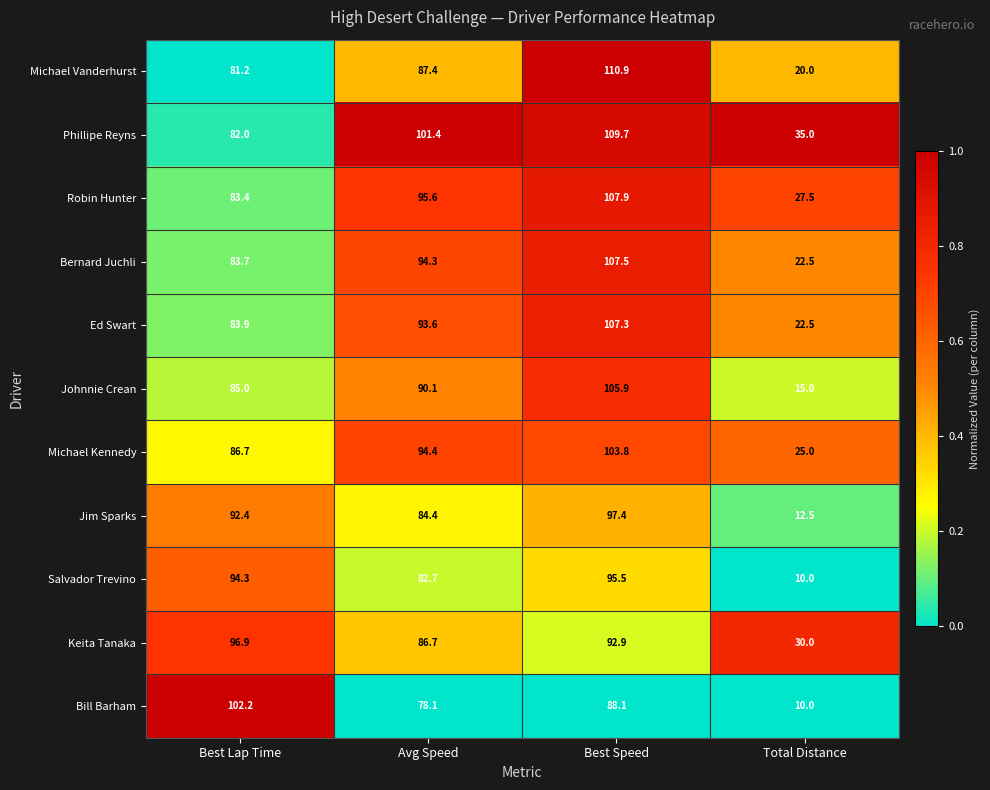

What is the average value of the Salvador Trevino series?

70.6